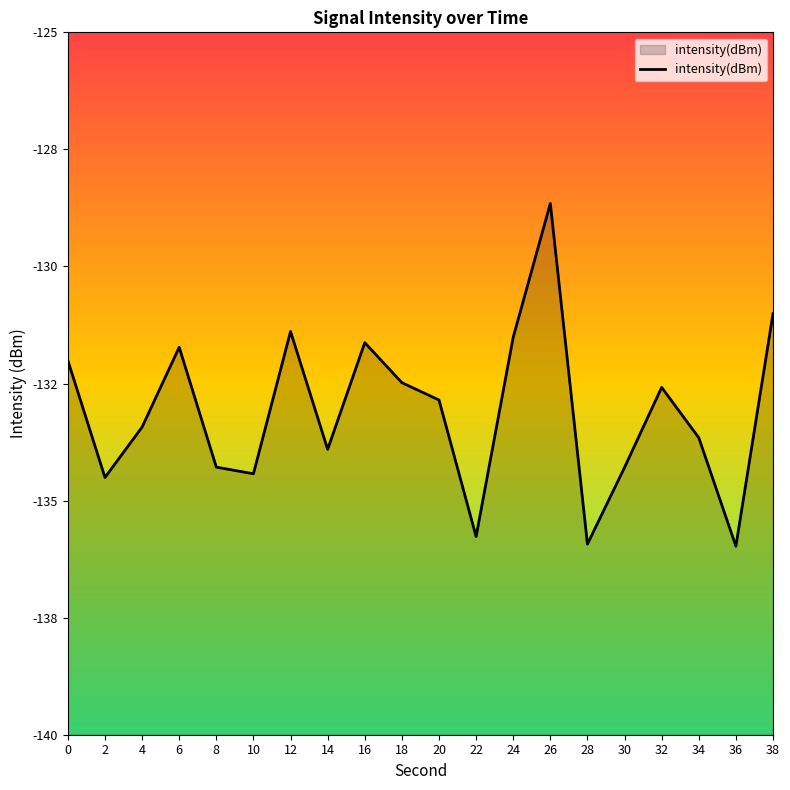

At which category does the data reach its first local valley?

2